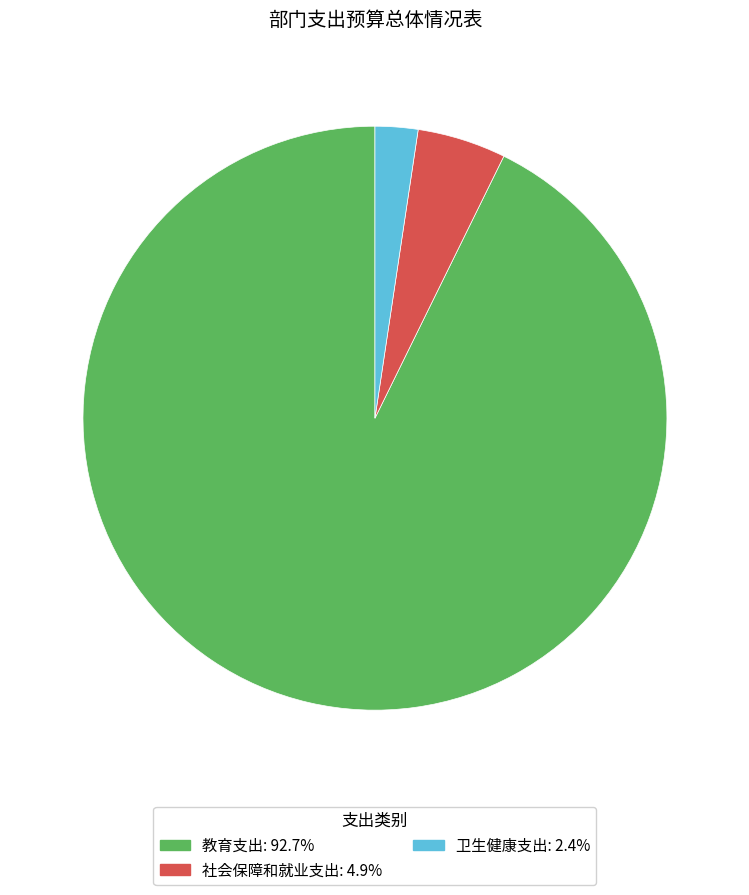

Do 社会保障和就业支出 and 卫生健康支出 together represent more than half of the pie?

No